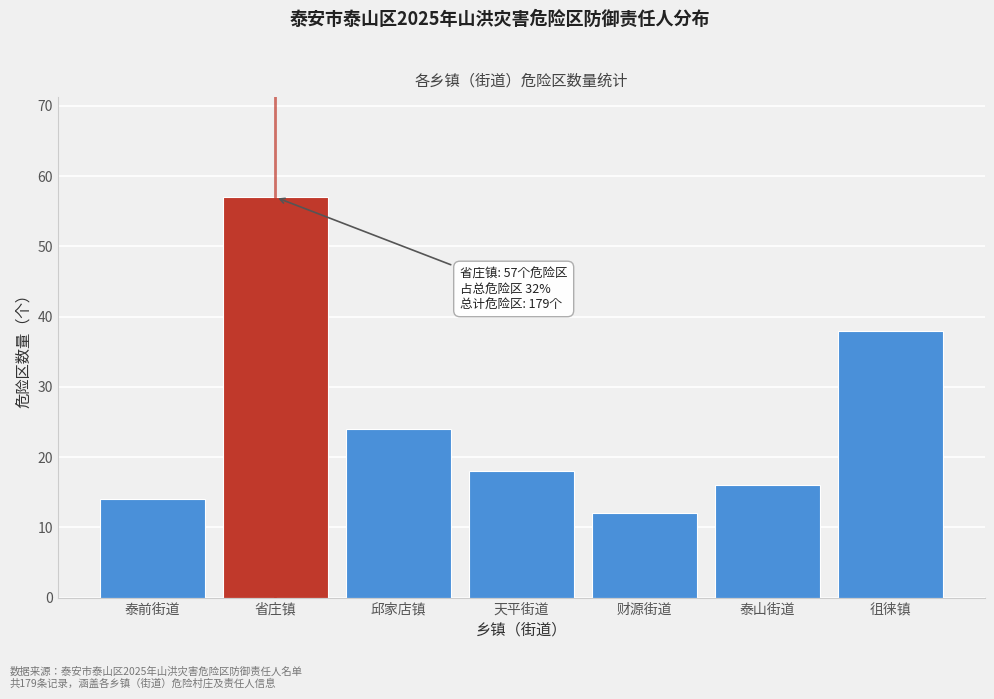

Reading right to left, transcribe all the data shown in this chart.

徂徕镇=38	泰山街道=16	财源街道=12	天平街道=18	邱家店镇=24	省庄镇=57	泰前街道=14